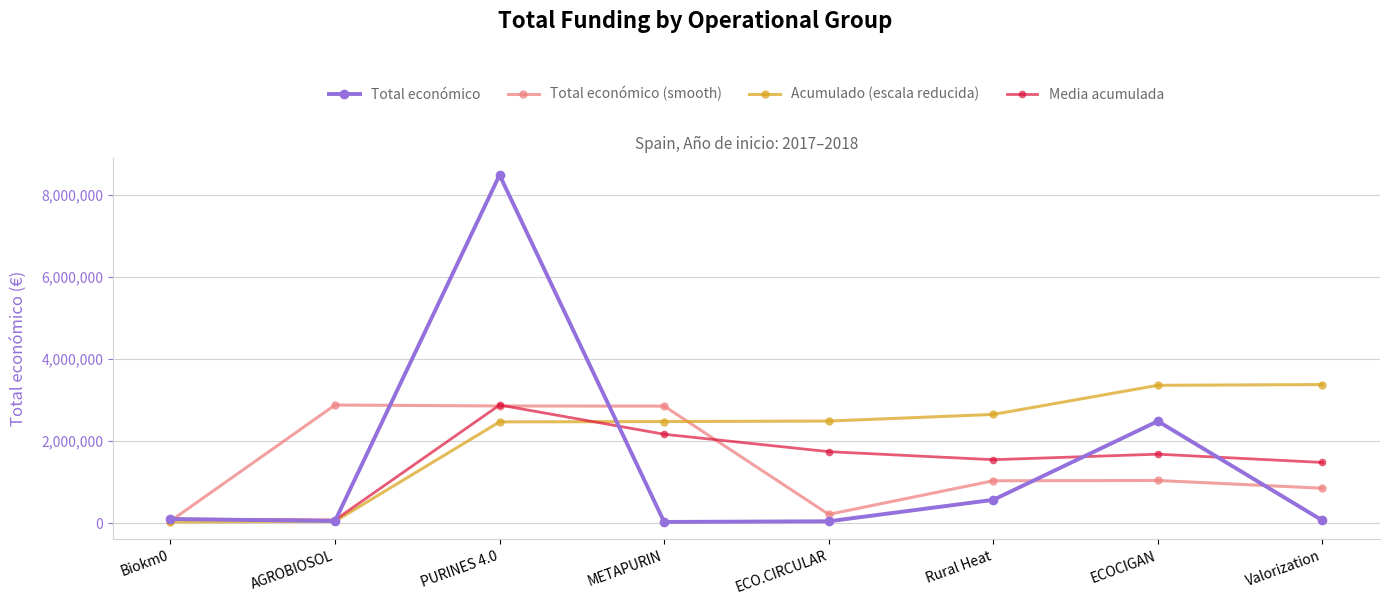

What is the difference between the maximum and second lowest values in the Acumulado (escala reducida) series?

3333728.0